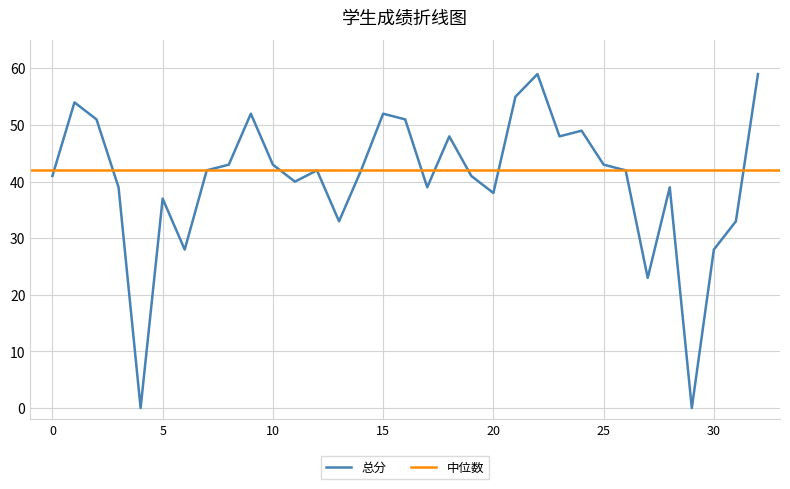

What is the value of the 17th point from the left?

51